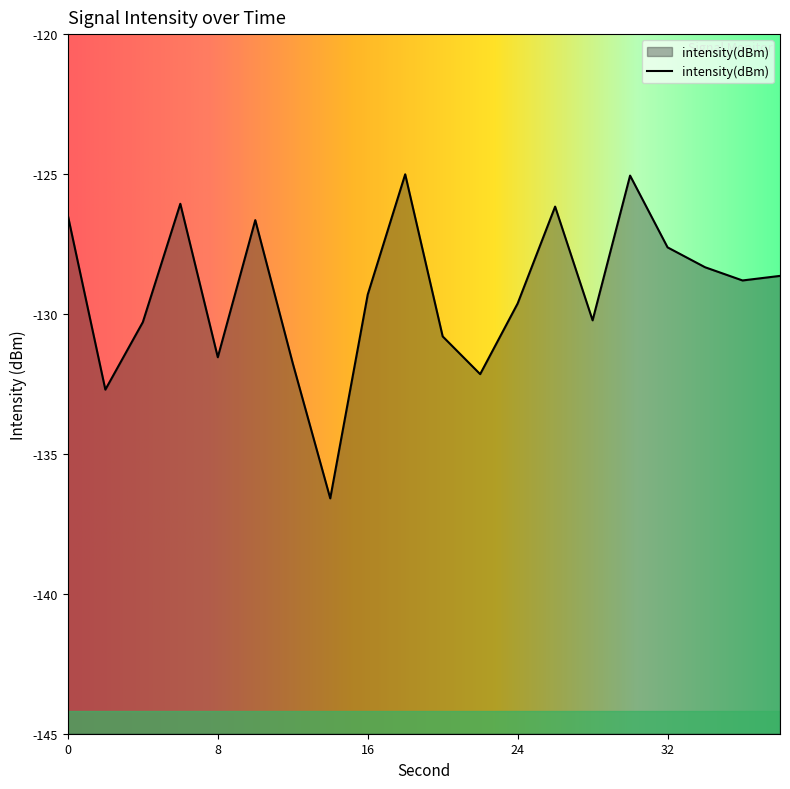

How many lines are shown in the chart?

1